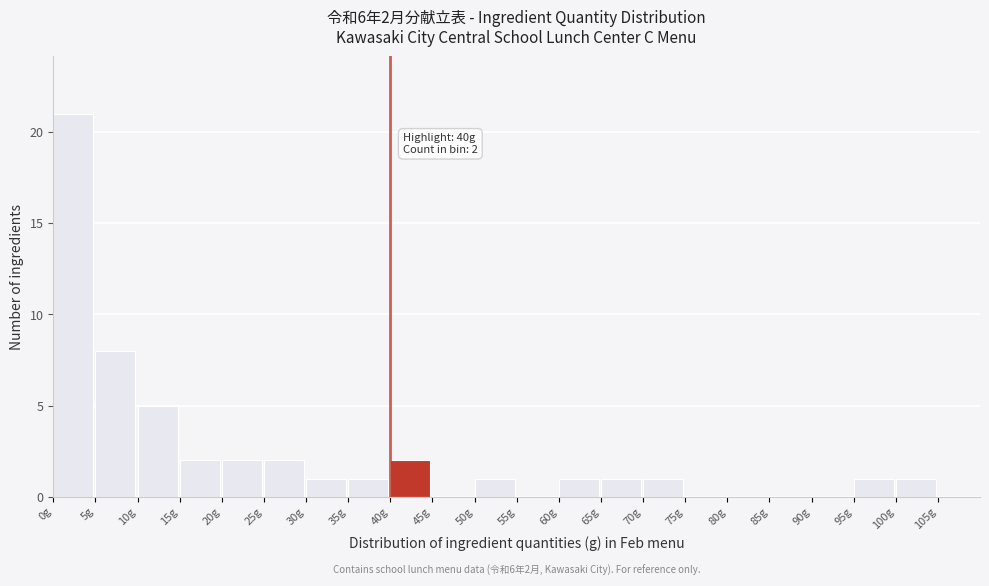

Over which range of the x-axis is the bar tallest?

0 to 5